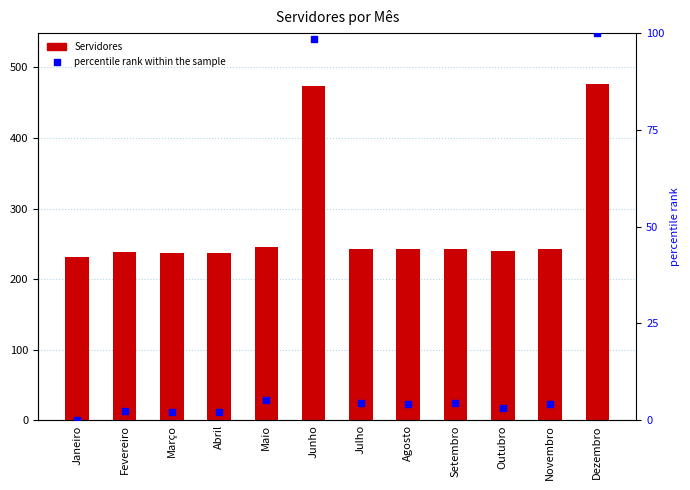

Which series reaches the maximum Y coordinate?

Servidores